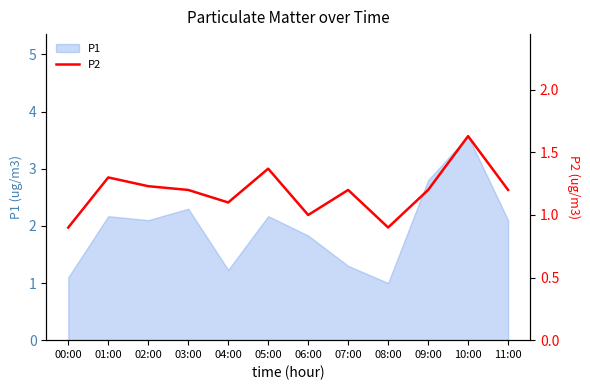

True or false: P1 has a value of 3.6 at 10:00.

True